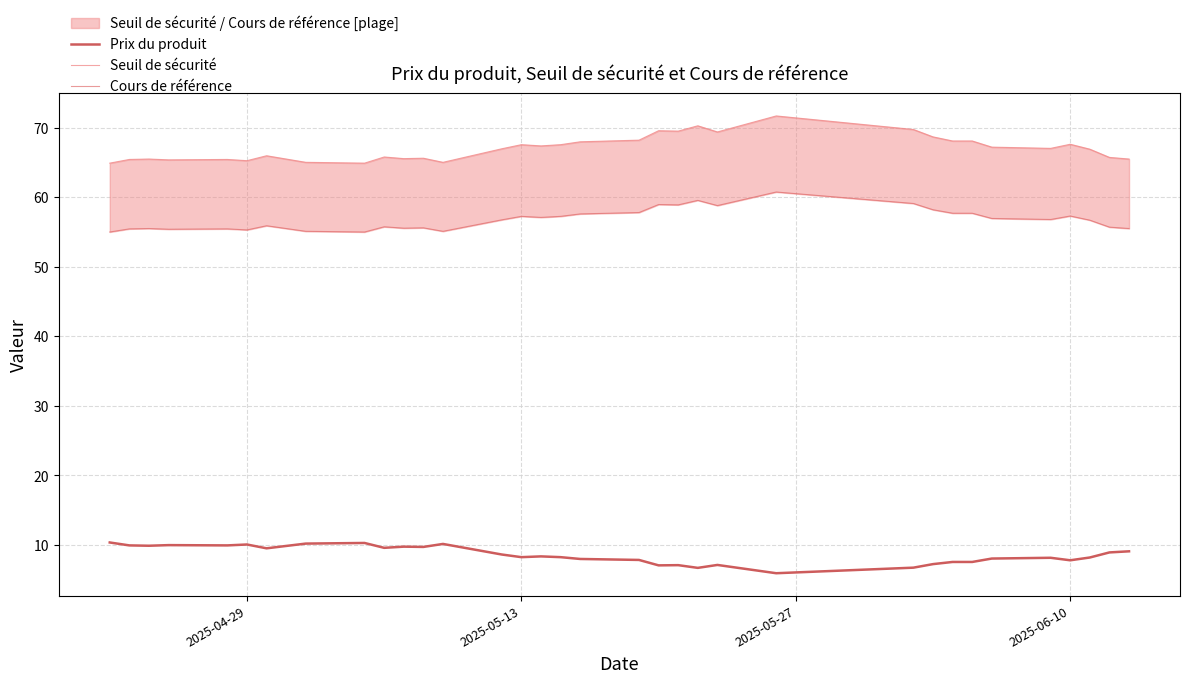

True or false: Prix du produit and Cours de référence intersect in this chart.

False